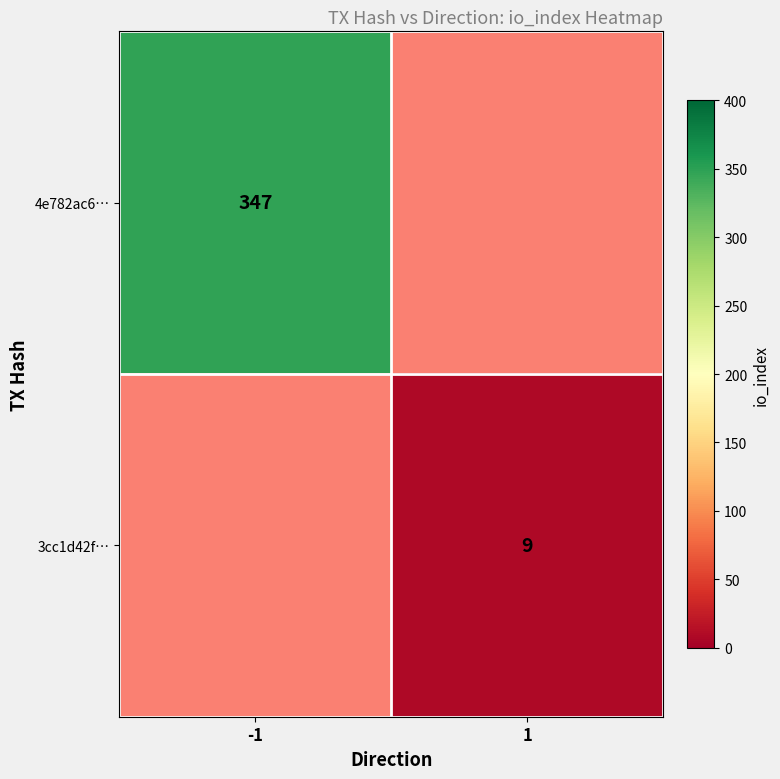

How many data points does each series have?

2